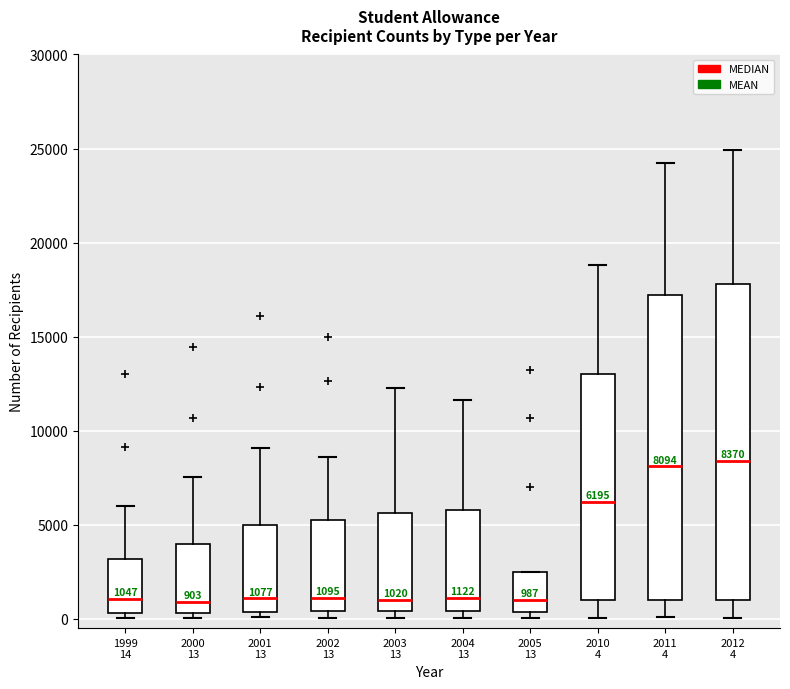

Which box is the tallest, from its lower edge to its upper edge?

2012 4